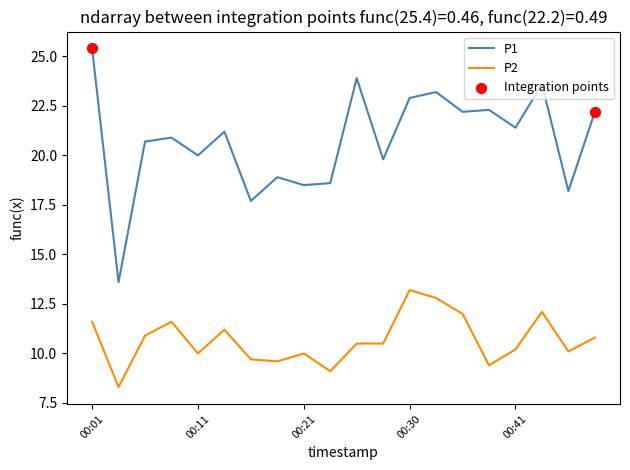

Which series has the largest total across all categories?

P1